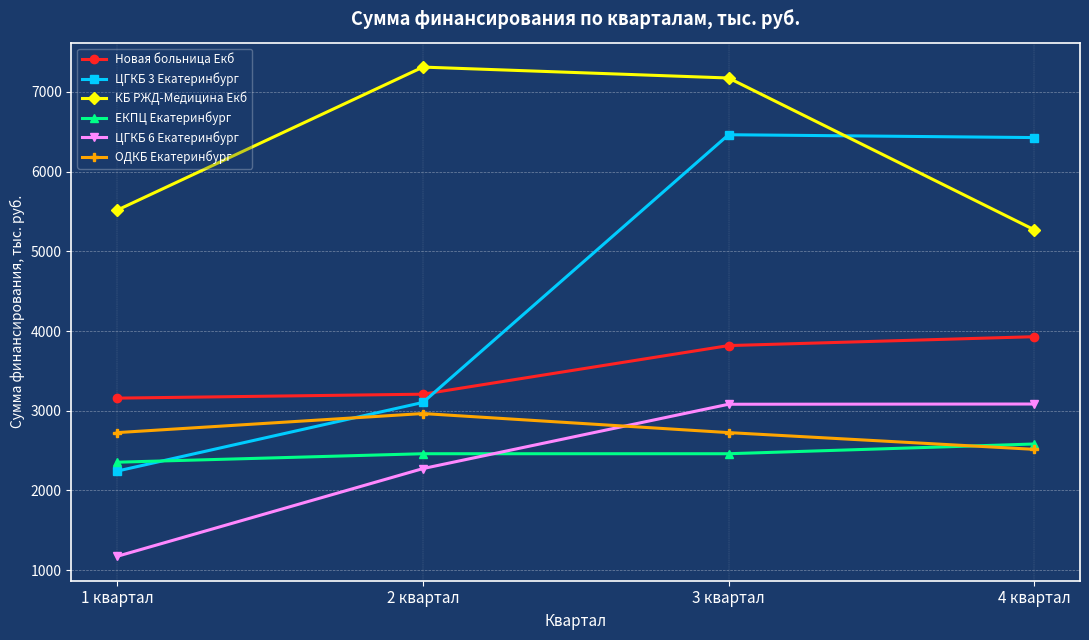

What is the value of the ЦГКБ 6 Екатеринбург point at the 2nd from the left?

2274.2